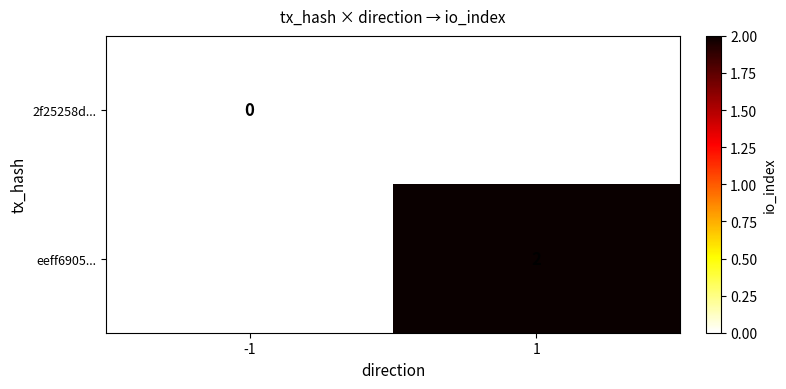

At how many categories does at least one series exceed 0?

1